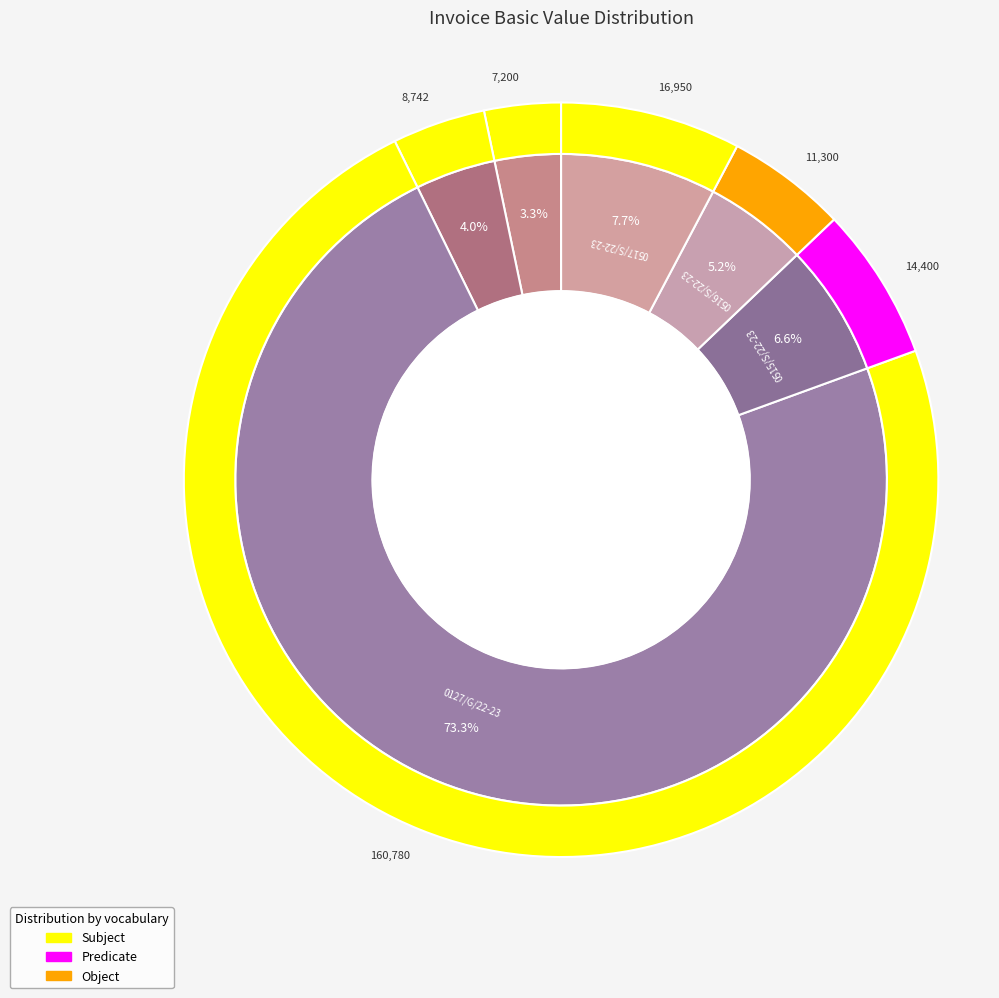

To the nearest percent, what is the average slice percentage?

17%